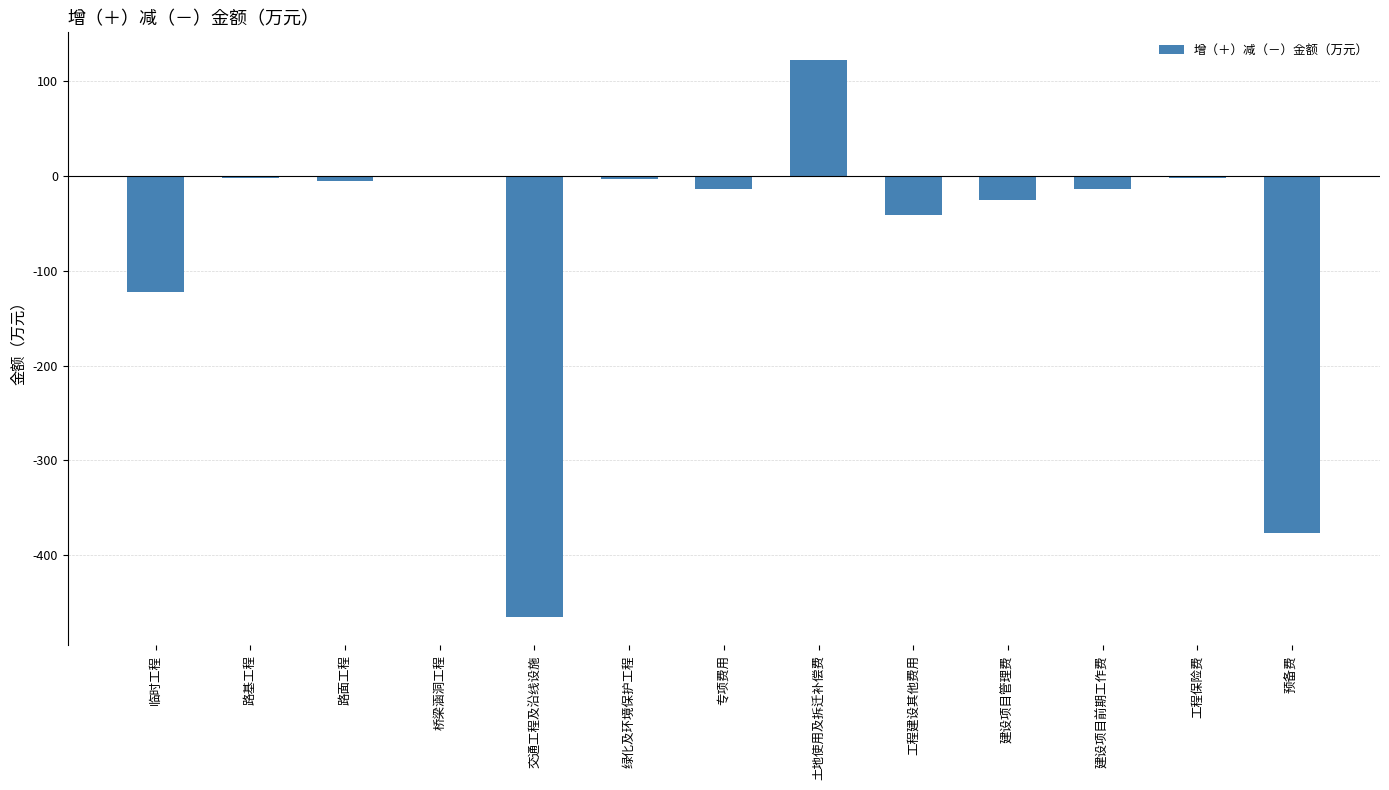

Which has a higher value, 工程保险费 or 临时工程?

工程保险费